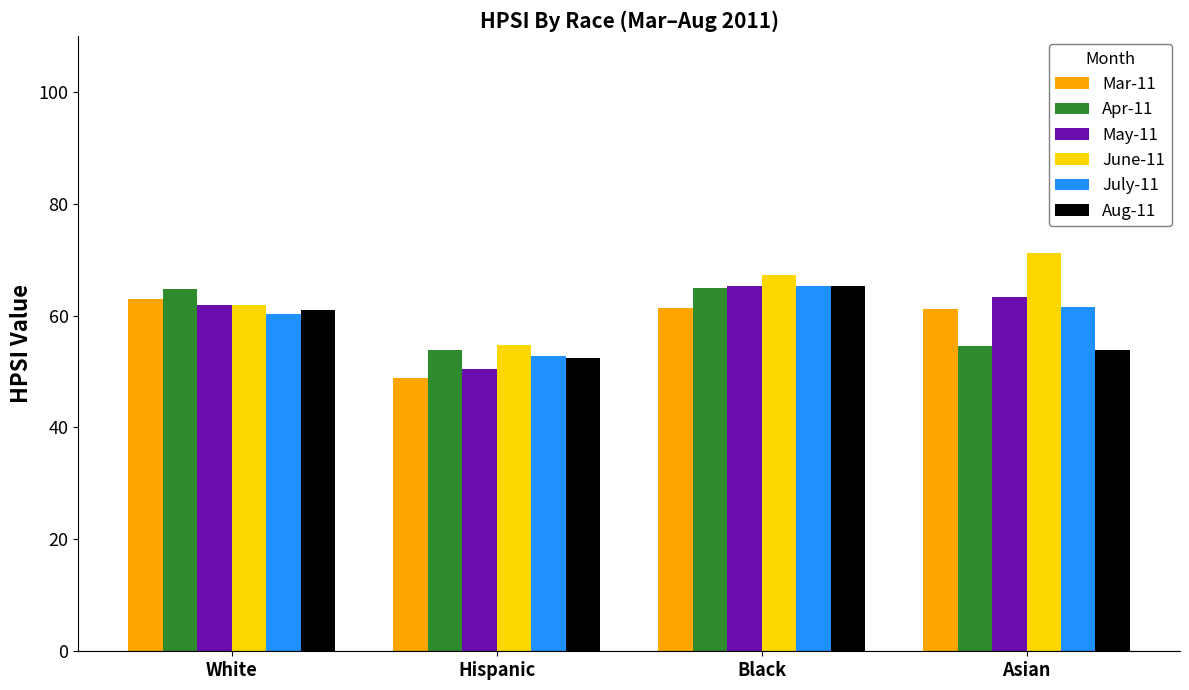

Rank the categories by Aug-11 value from lowest to highest.

Hispanic, Asian, White, Black